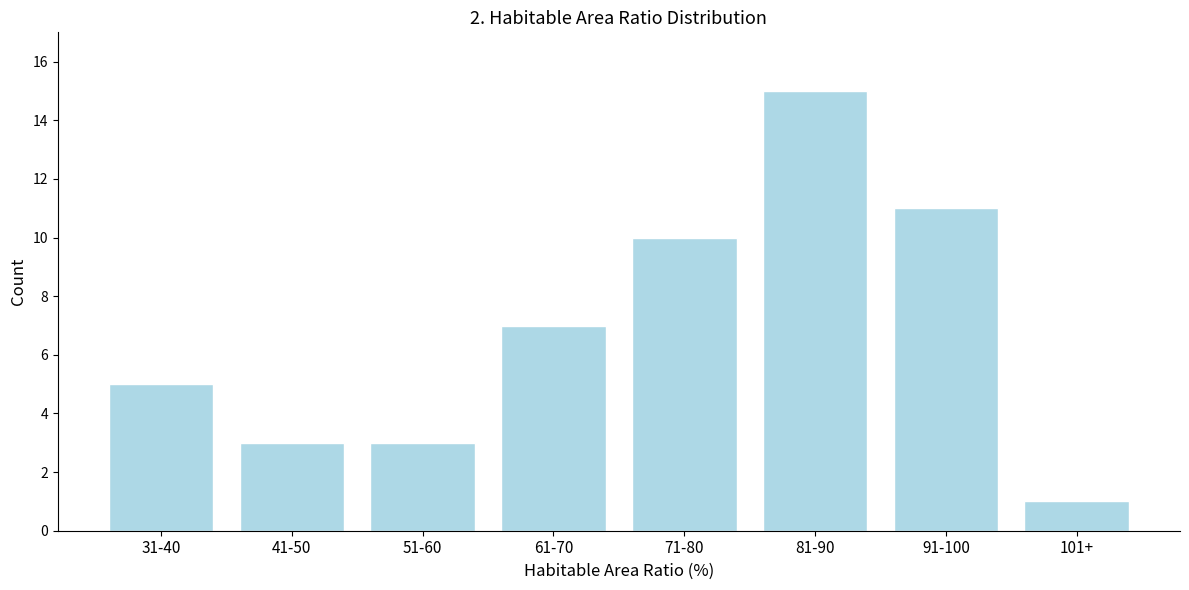

Reading left to right, list all the values displayed in this chart.

5	3	3	7	10	15	11	1